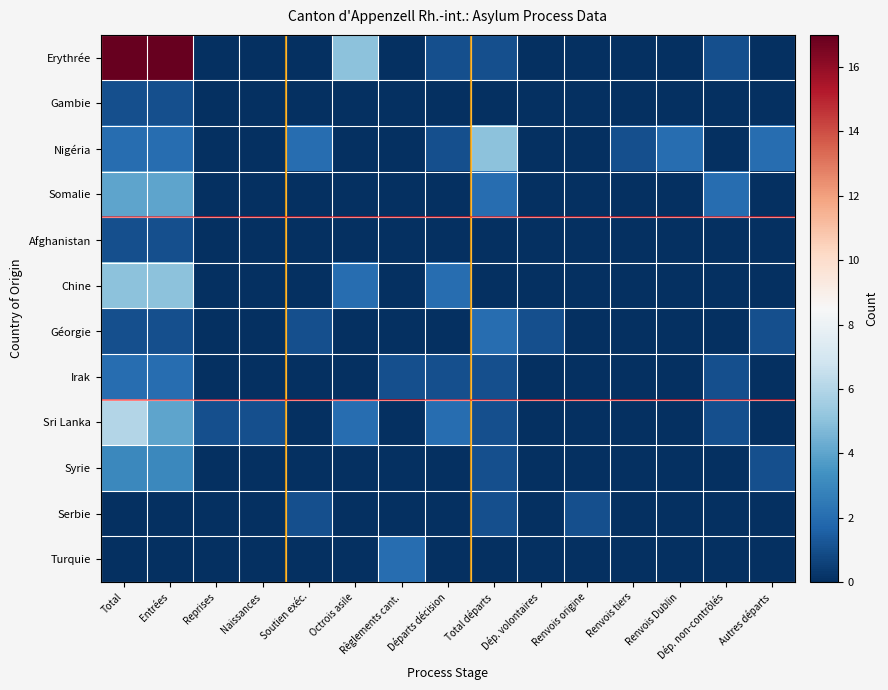

Rank the series at Reprises from lowest to highest value.

Erythrée, Gambie, Nigéria, Somalie, Afghanistan, Chine, Géorgie, Irak, Syrie, Serbie, Turquie, Sri Lanka